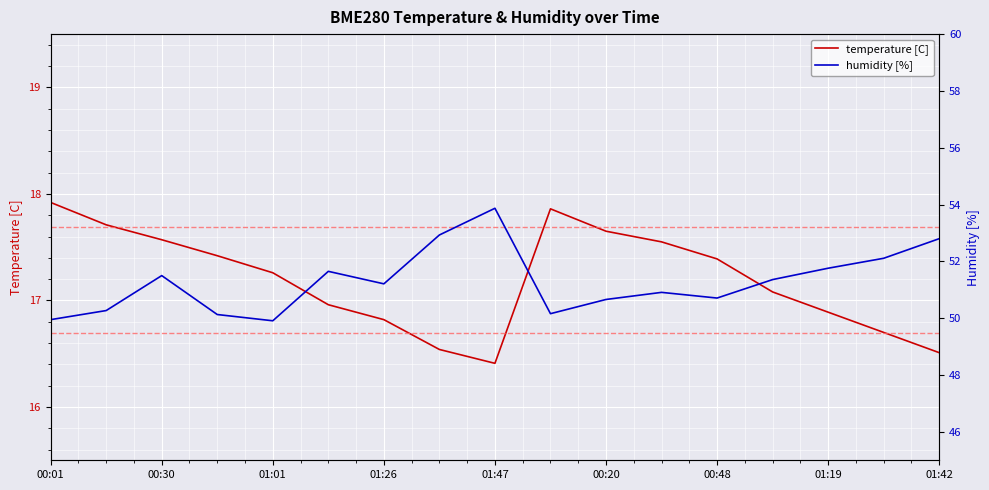

Is it true that temperature [C] equals 25.6 at 01:47?

False